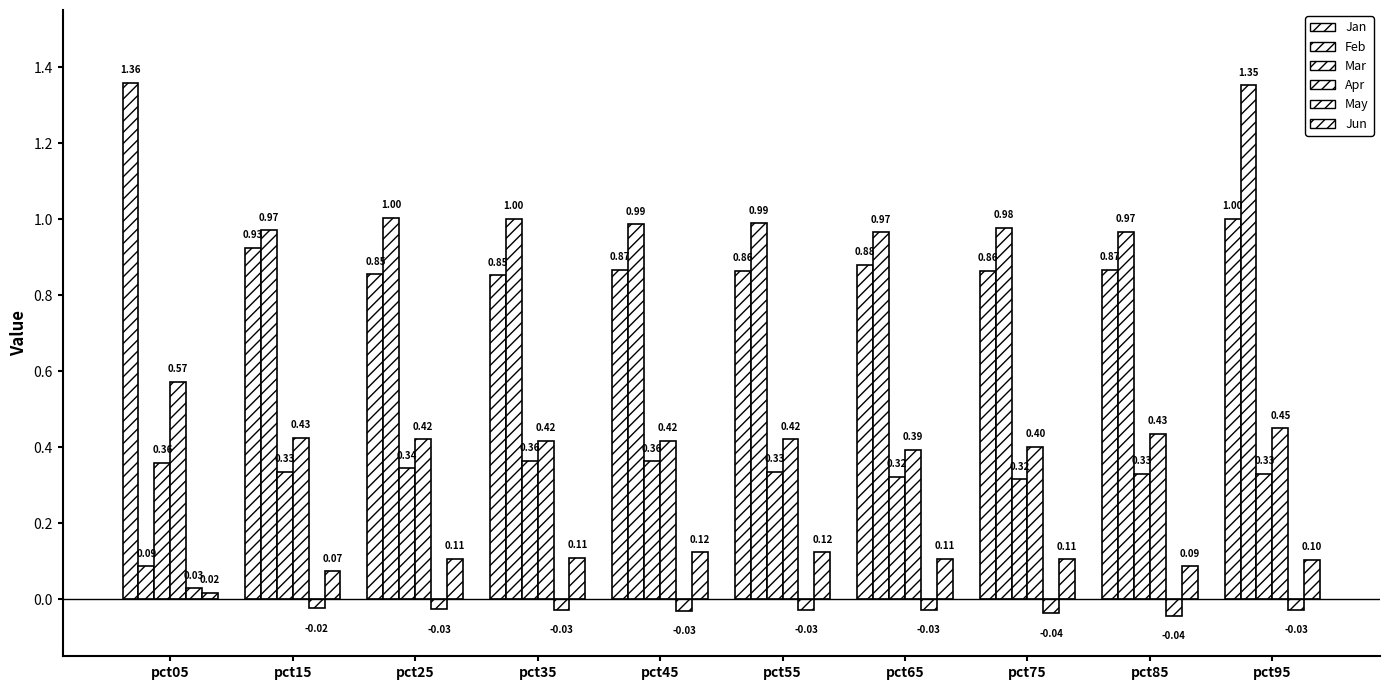

Rank the series at pct15 from lowest to highest value.

May, Jun, Mar, Apr, Jan, Feb